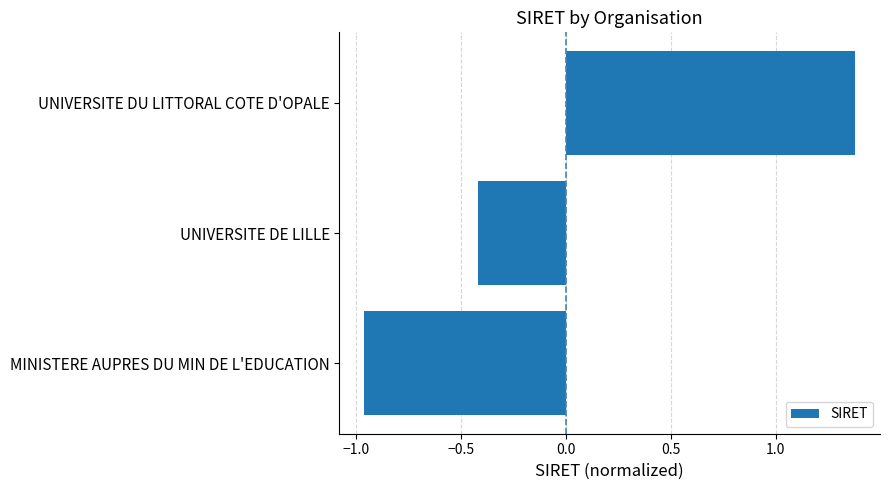

List the labels in order of value, largest first.

UNIVERSITE DU LITTORAL COTE D'OPALE, UNIVERSITE DE LILLE, MINISTERE AUPRES DU MIN DE L'EDUCATION